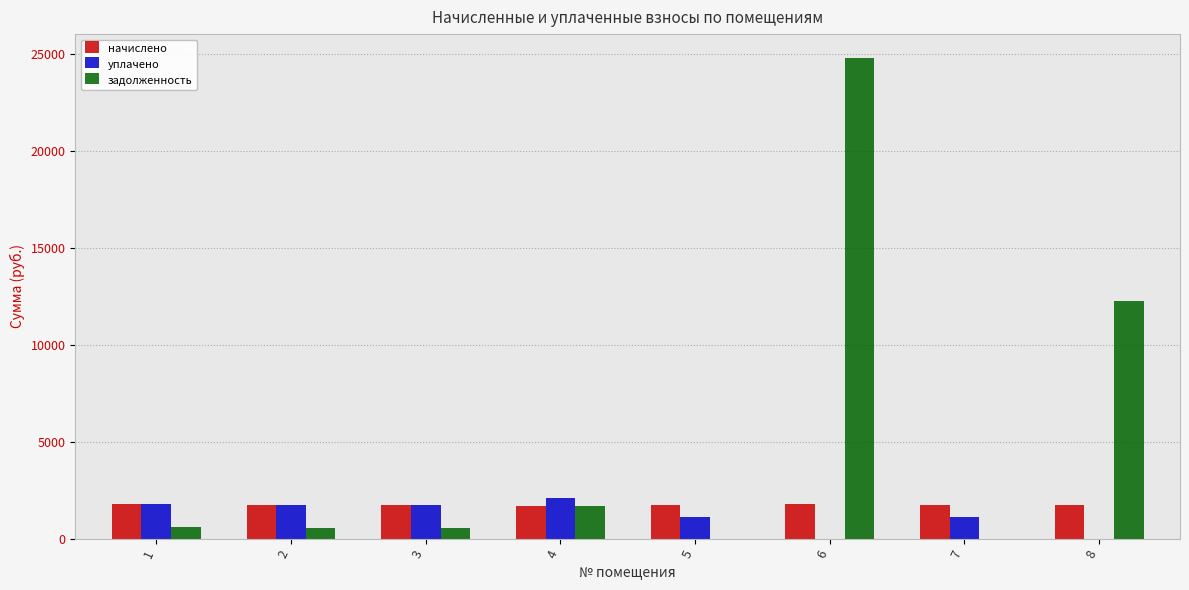

At which category is the sum across all series the highest?

6